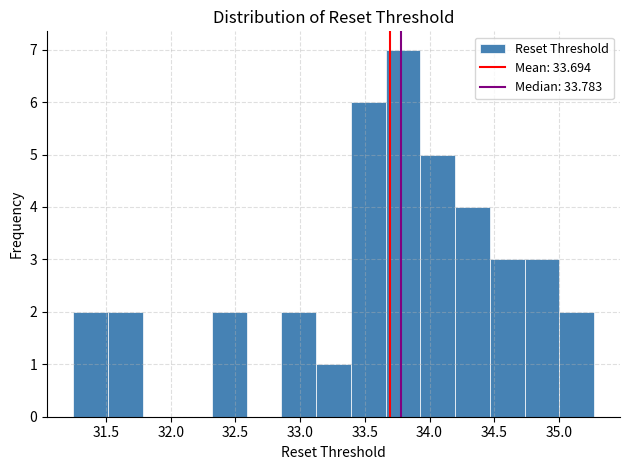

Which range on the x-axis has the tallest bar?

33.65 to 33.95